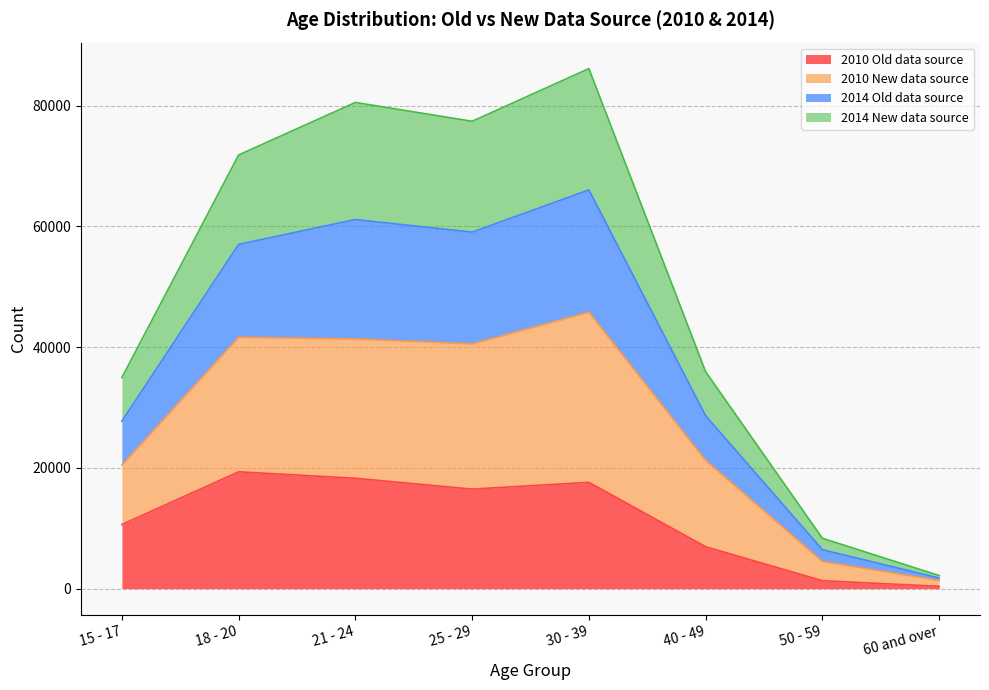

Which category has the highest value in the 2014 Old data source series?

30 - 39